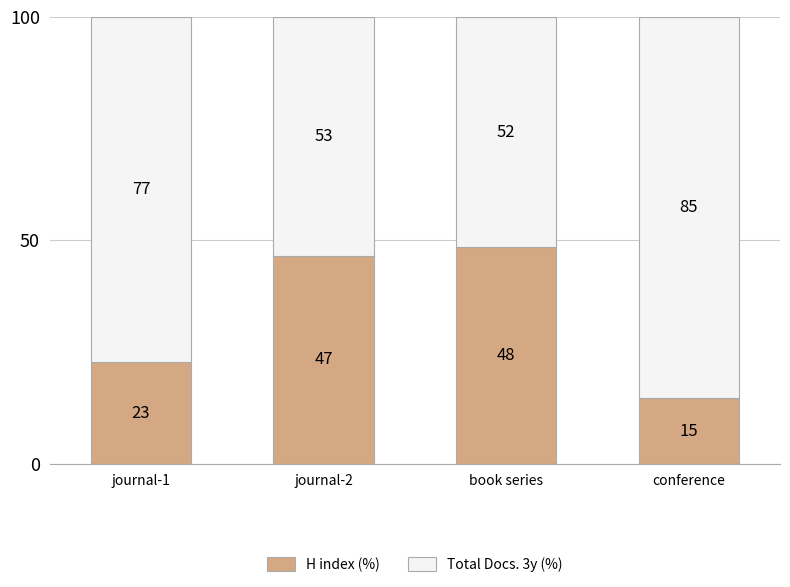

What are all the series names shown in the legend?

H index (%), Total Docs. 3y (%)